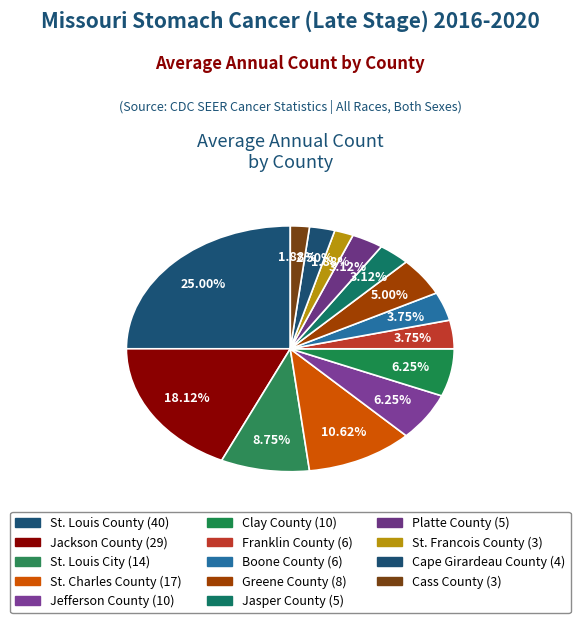

Is there any slice that represents more than half of the pie?

No